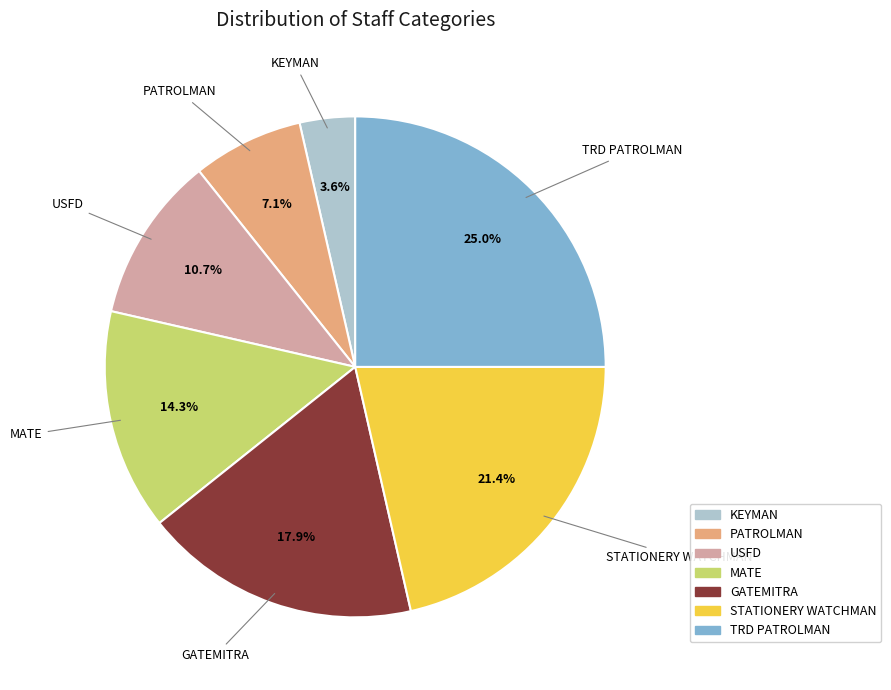

Between PATROLMAN and USFD, which is larger?

USFD